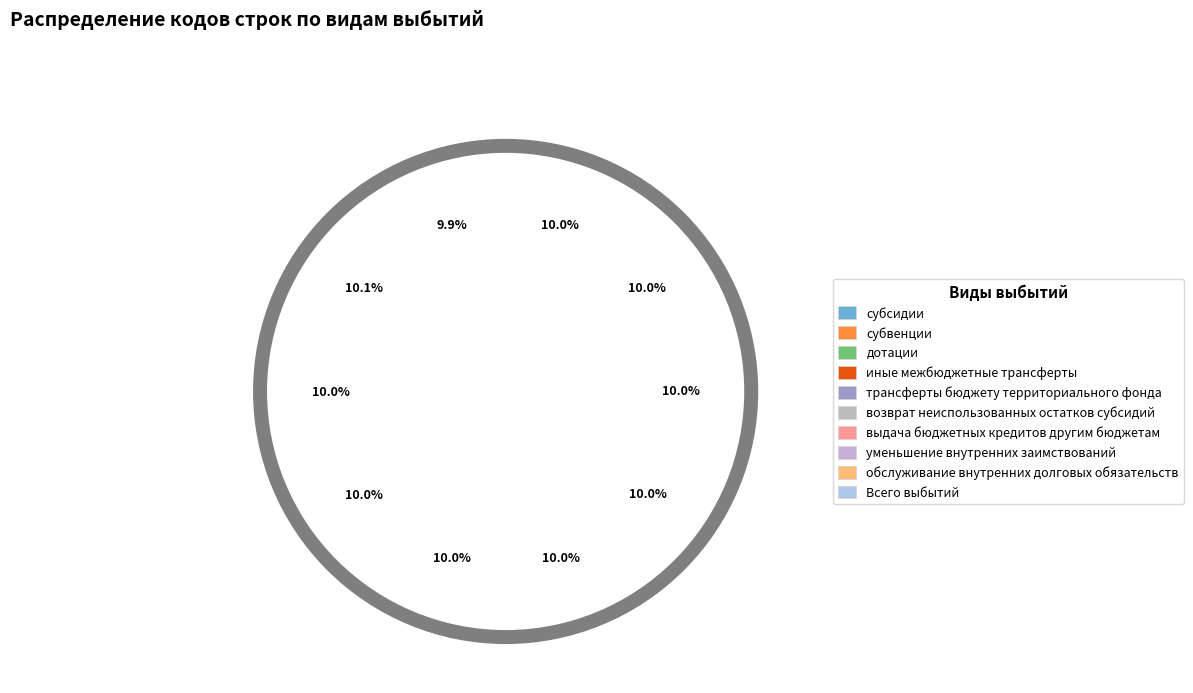

Is there a majority slice in this chart?

No